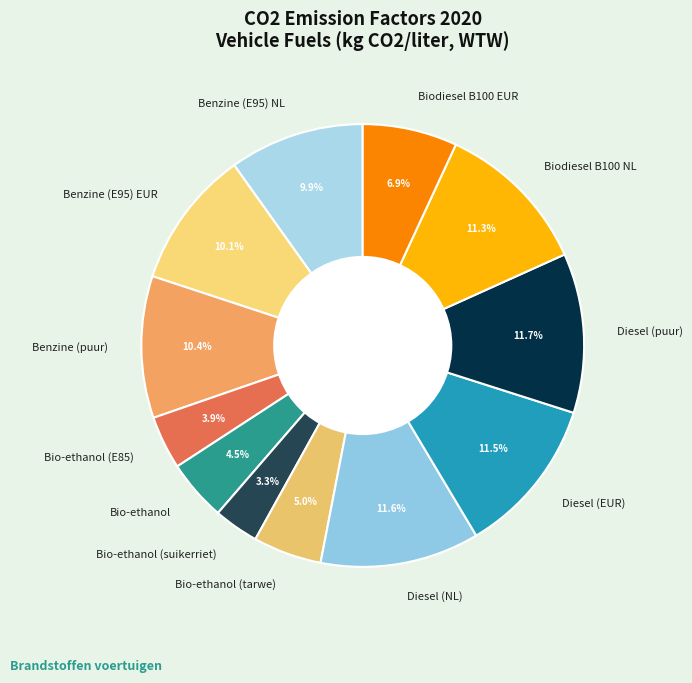

What is the smallest slice in the pie chart?

Bio-ethanol (suikerriet)